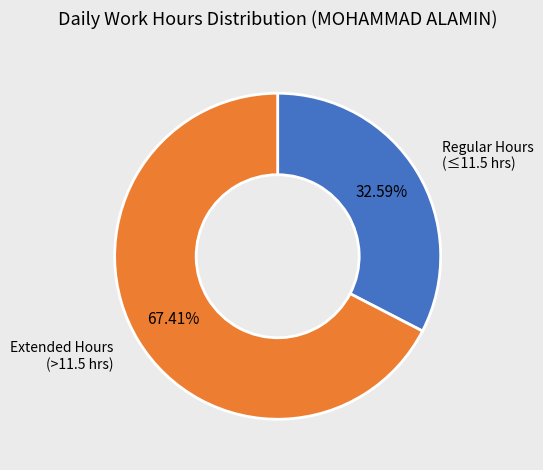

Is there a majority slice in this chart?

Yes